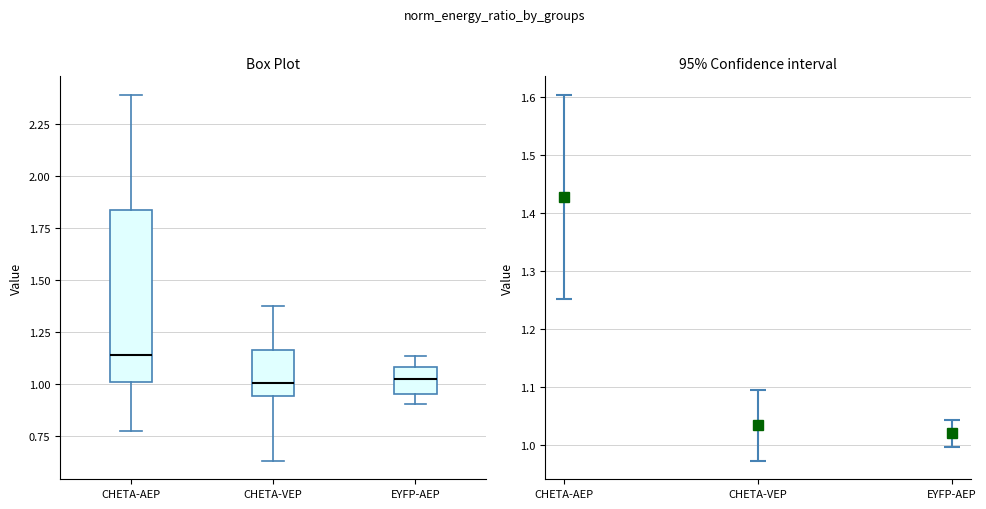

Which box is the tallest, from its lower edge to its upper edge?

CHETA-AEP